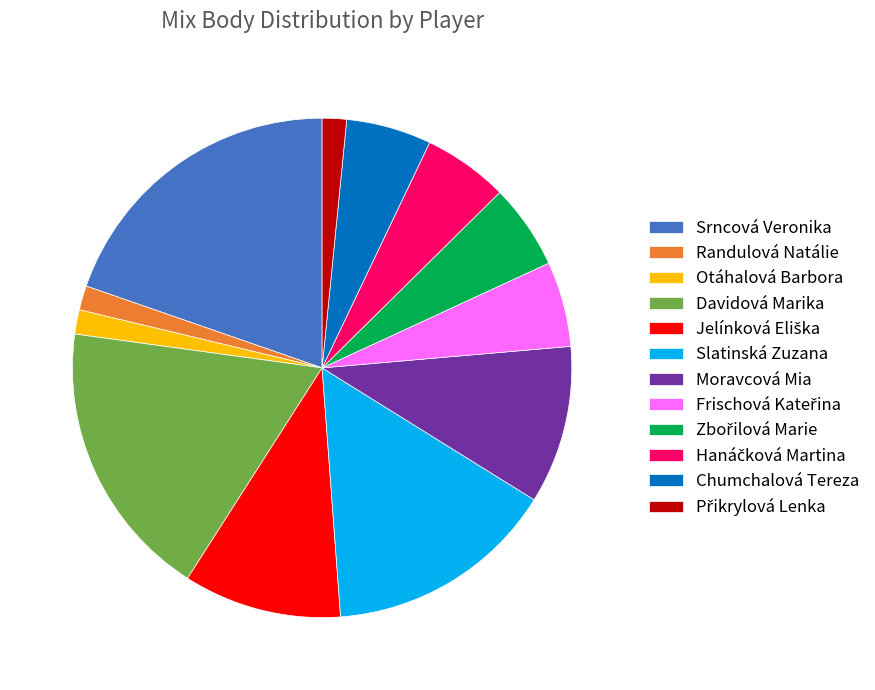

The Srncová Veronika slice represents 9% of the pie. True or false?

False